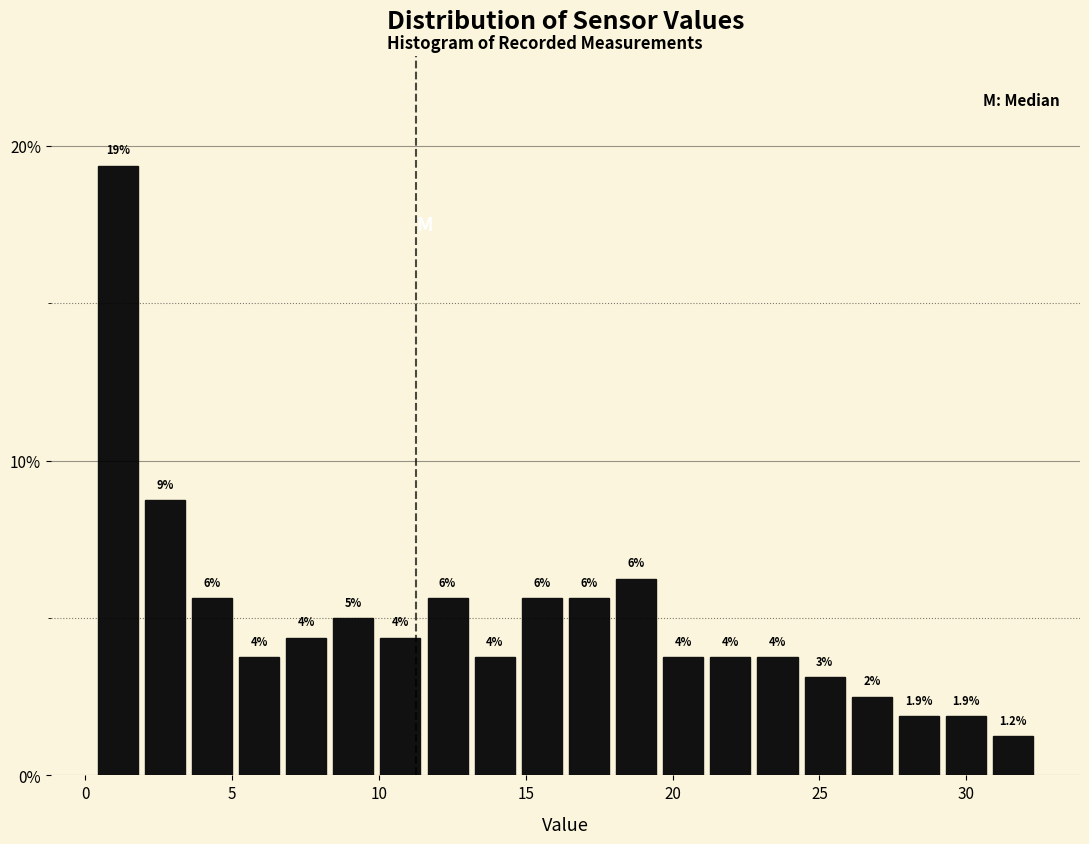

Read against the x-axis, roughly where is the centre of the tallest bar?

1.0